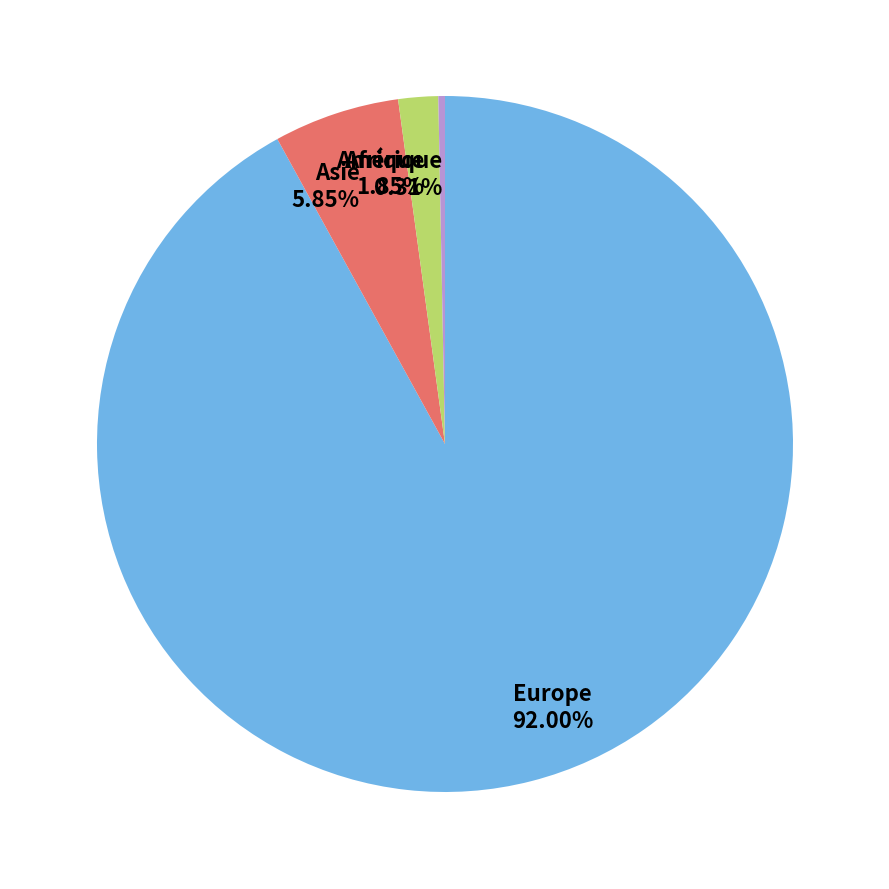

To the nearest percent, what percentage of the pie is Afrique?

2%